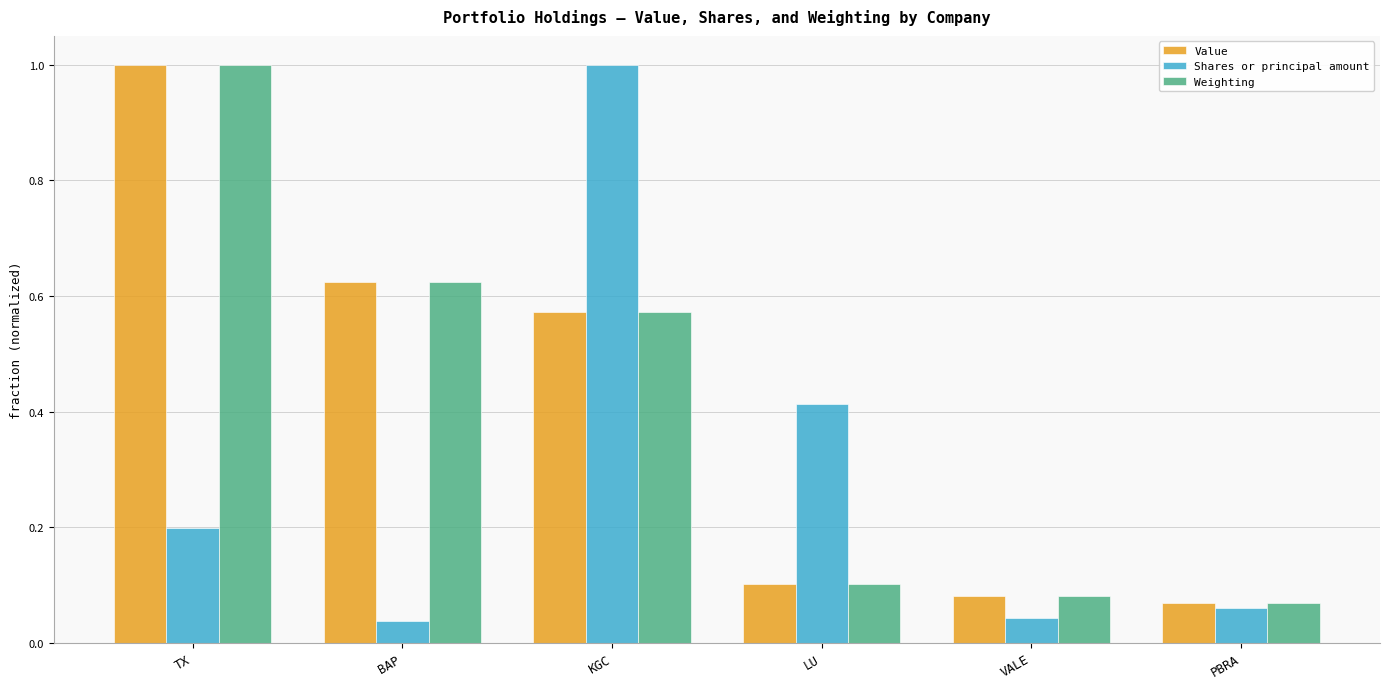

How many bars are there in each group?

3